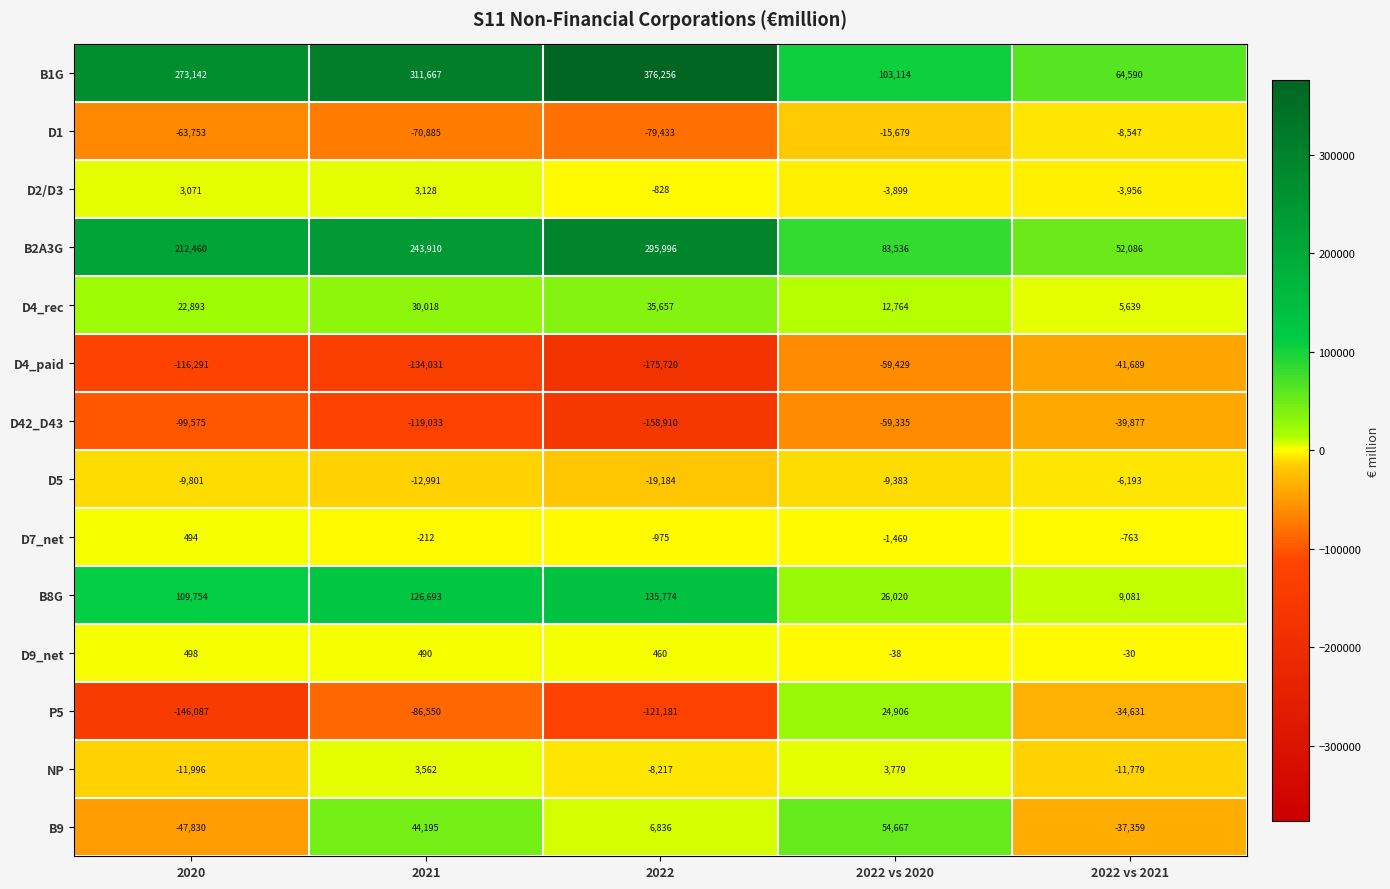

Which label corresponds to the smallest value in the chart?

2022